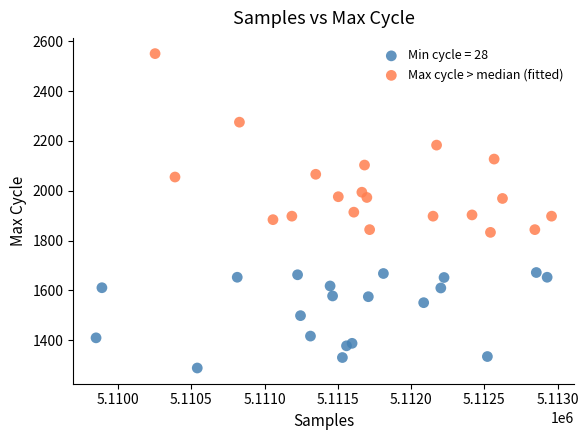

Which series contains the highest Y value?

Max cycle > median (fitted)